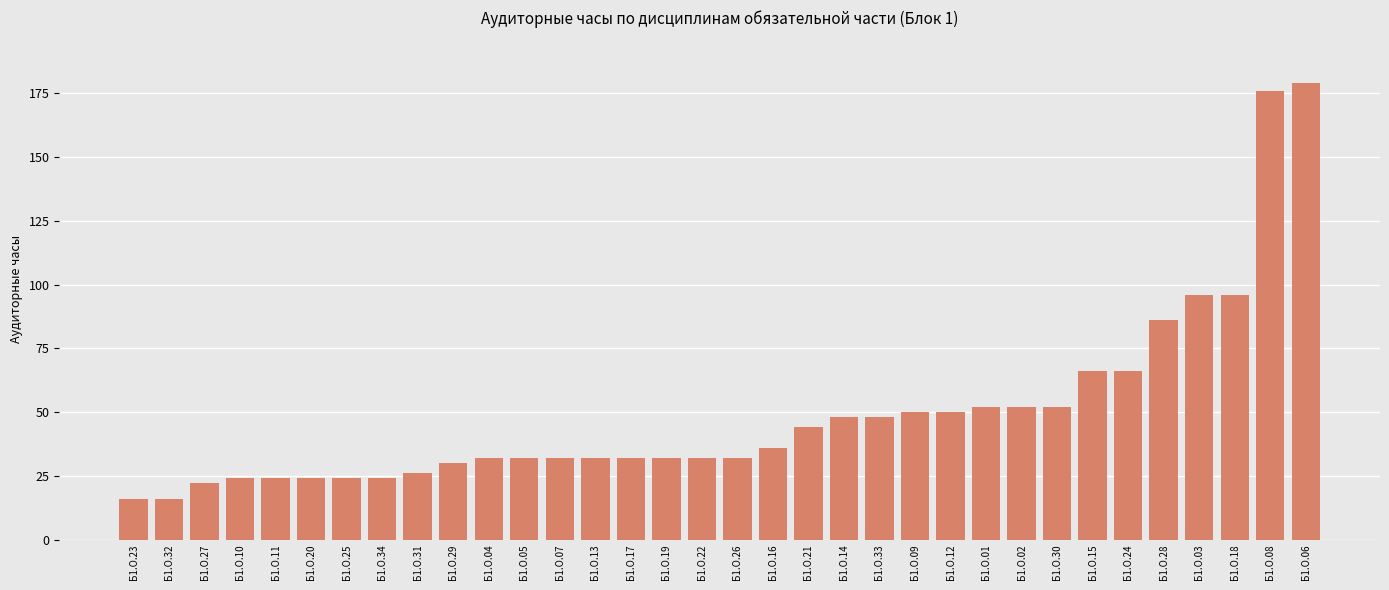

Approximately how many times larger is the value at Б1.О.06 compared to Б1.О.17?

5.6